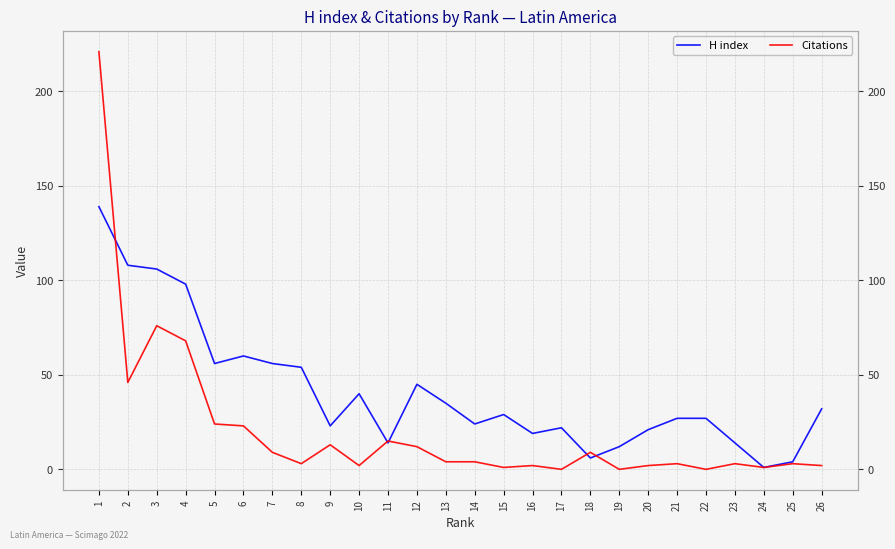

The value of H index at 11 is 14. True or false?

True